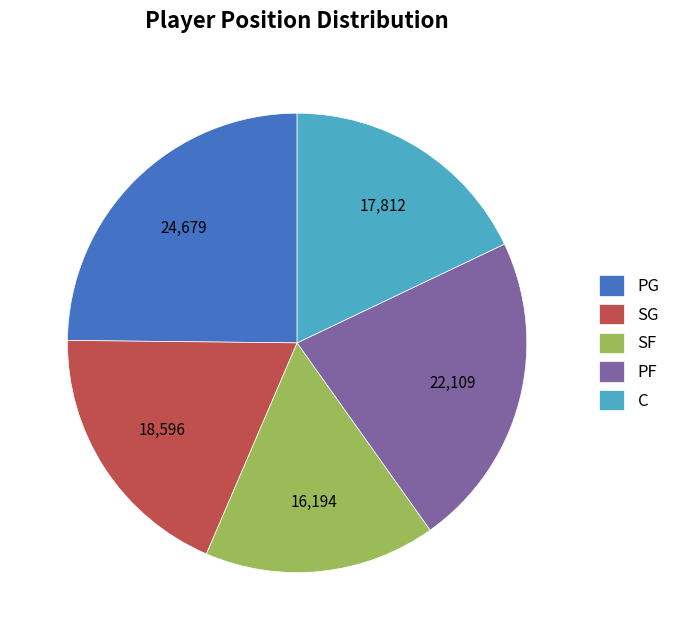

Is PF the majority of the pie?

No